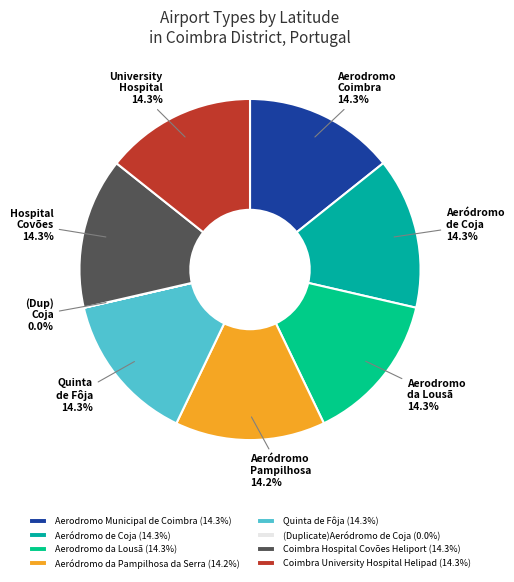

Does Aeródromo de Coja represent more than half of the total?

No